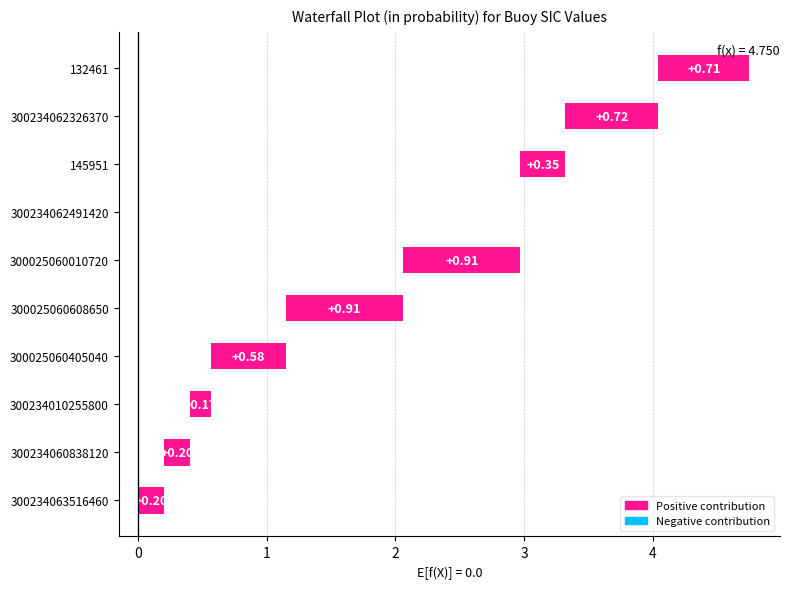

True or false: the data shows 0.1 at 300234010255800.

False